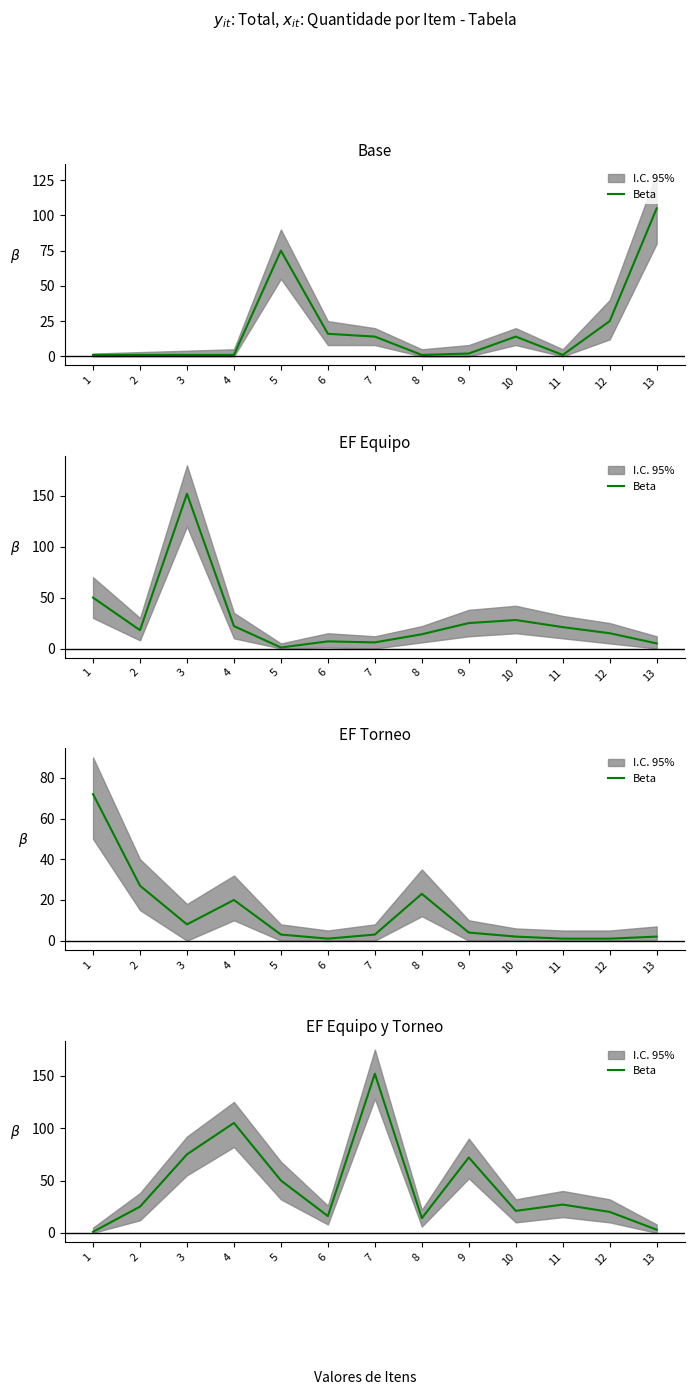

How many categories are shown in the chart?

13